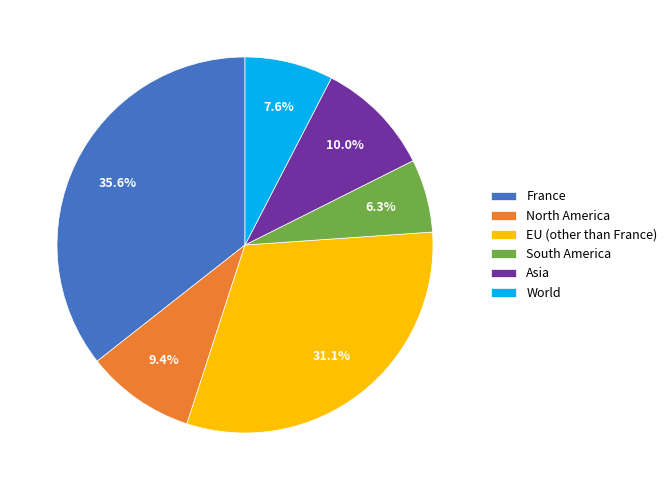

Which slice is the smallest?

South America